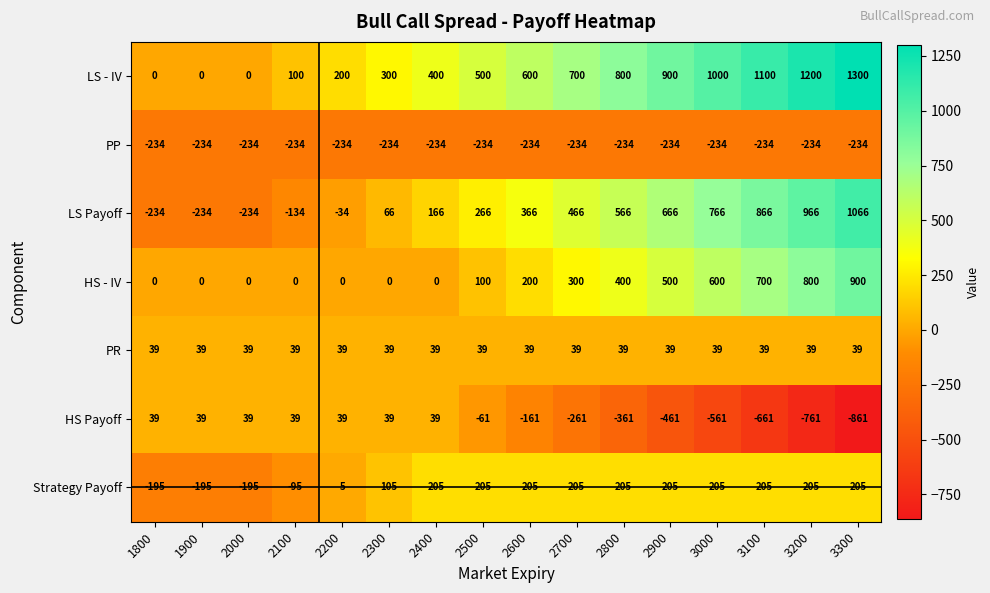

The value of PR at 2100 is 39. True or false?

True